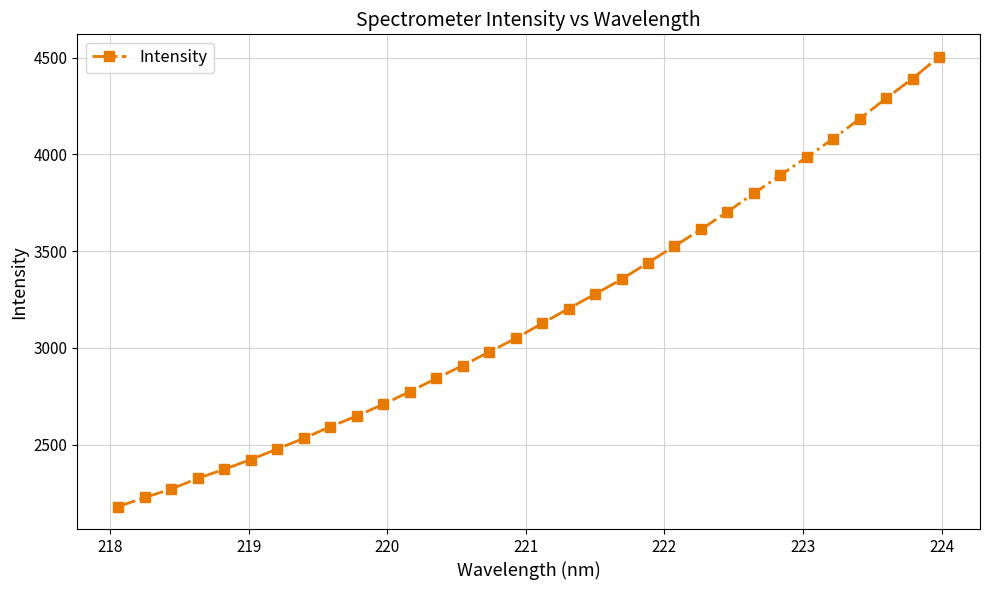

What is the maximum value shown in the chart?

4503.9